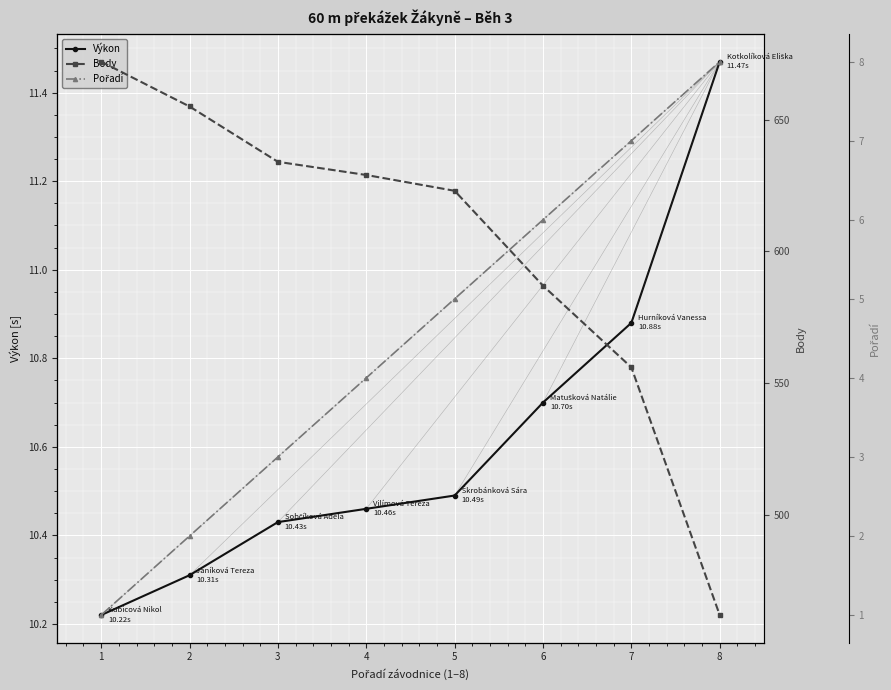

True or false: Pořadí and Body cross at least once.

False